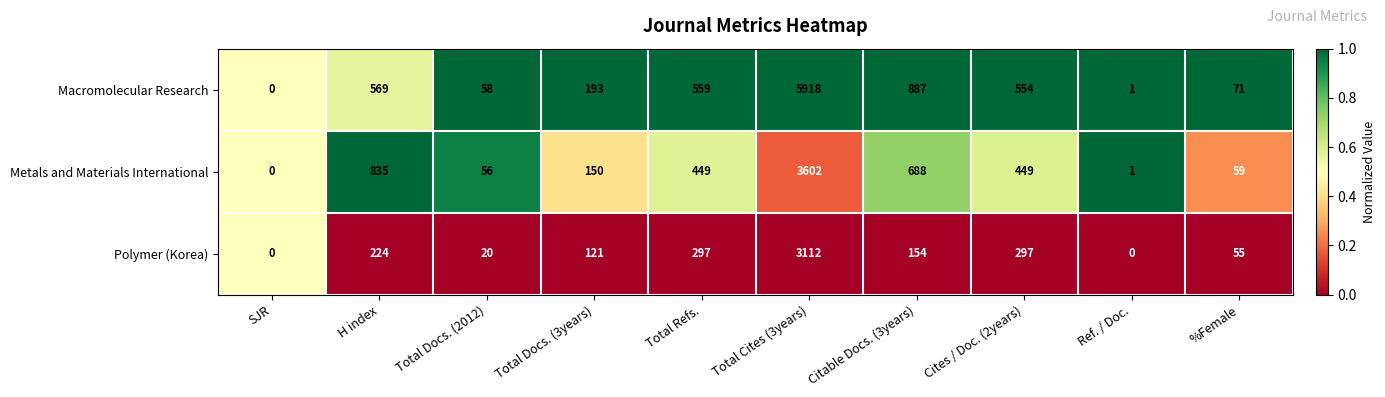

What is the greatest value displayed?

5918